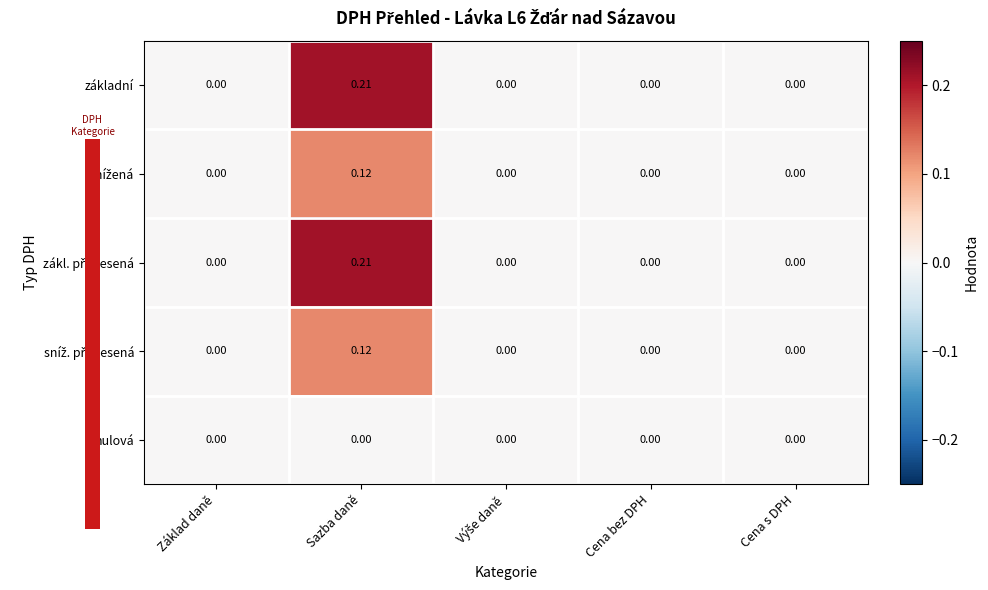

Which category has the highest value across all series?

Sazba daně